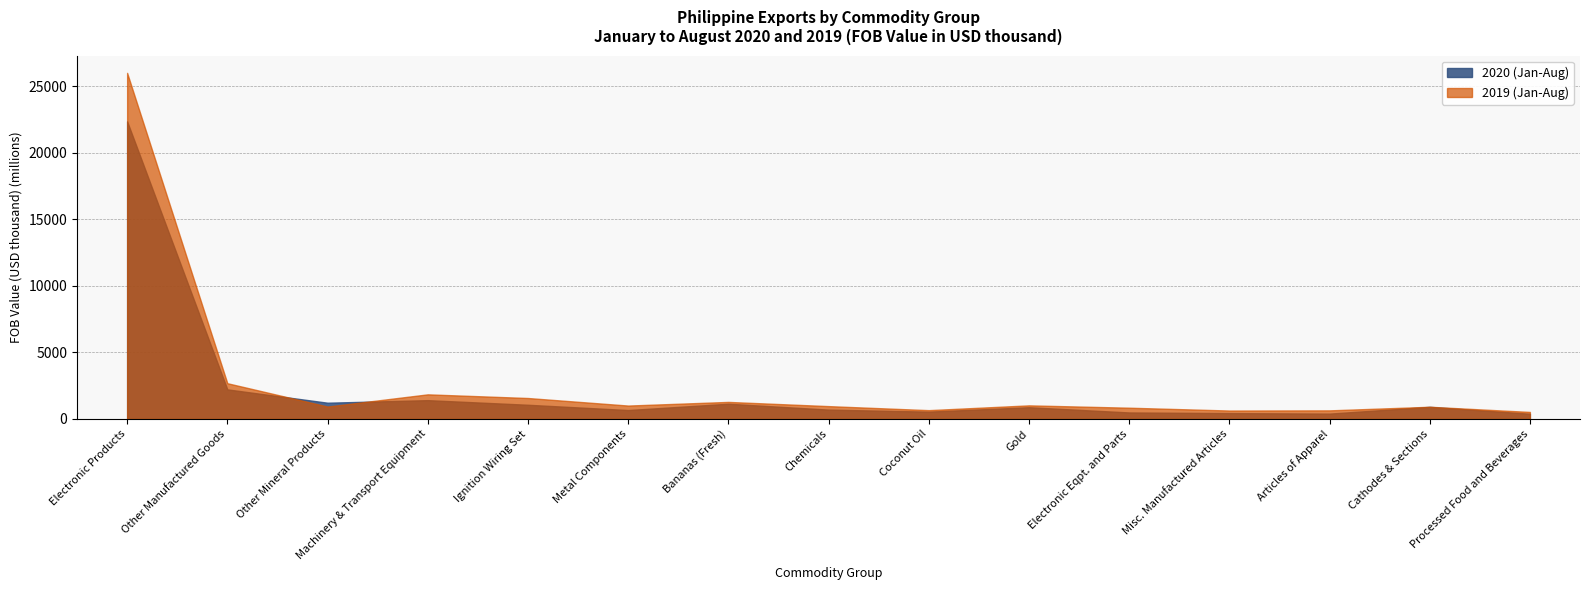

What is the total value across all series at Cathodes & Sections?

1828.5